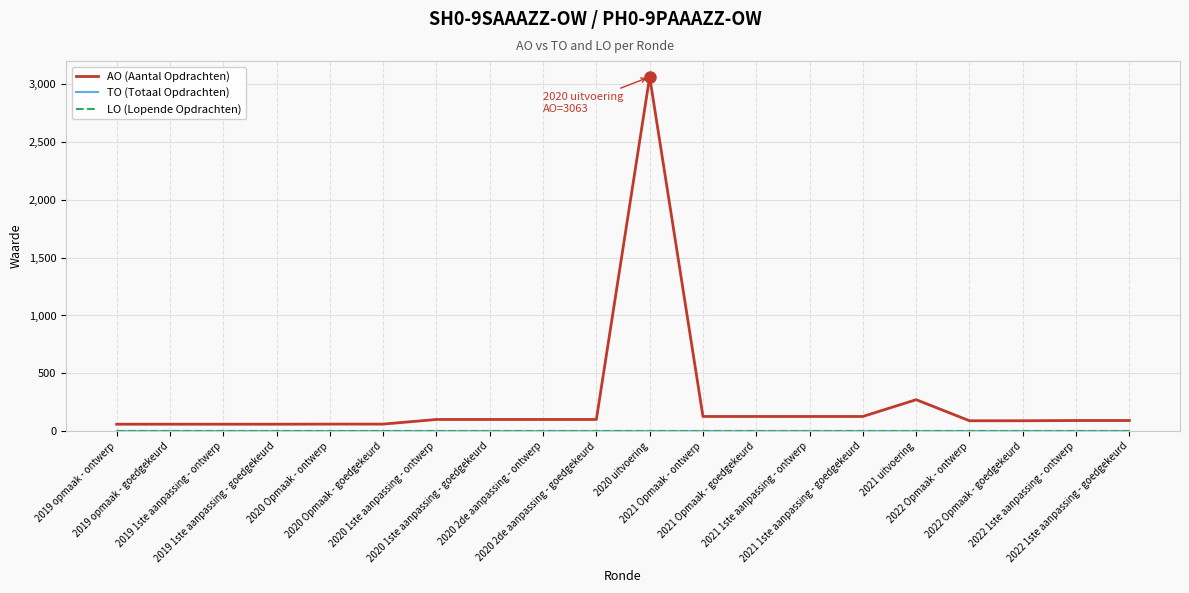

Reading right to left, what are all the values shown in this chart?

AO (Aantal Opdrachten): 92	92	90	90	272	127	127	127	127	3063	101	101	101	101	61	61	60	60	60	60
TO (Totaal Opdrachten): 0	0	0	0	0	0	0	0	0	0	0	0	0	0	0	0	0	0	0	0
LO (Lopende Opdrachten): 0	0	0	0	0	0	0	0	0	0	0	0	0	0	0	0	0	0	0	0